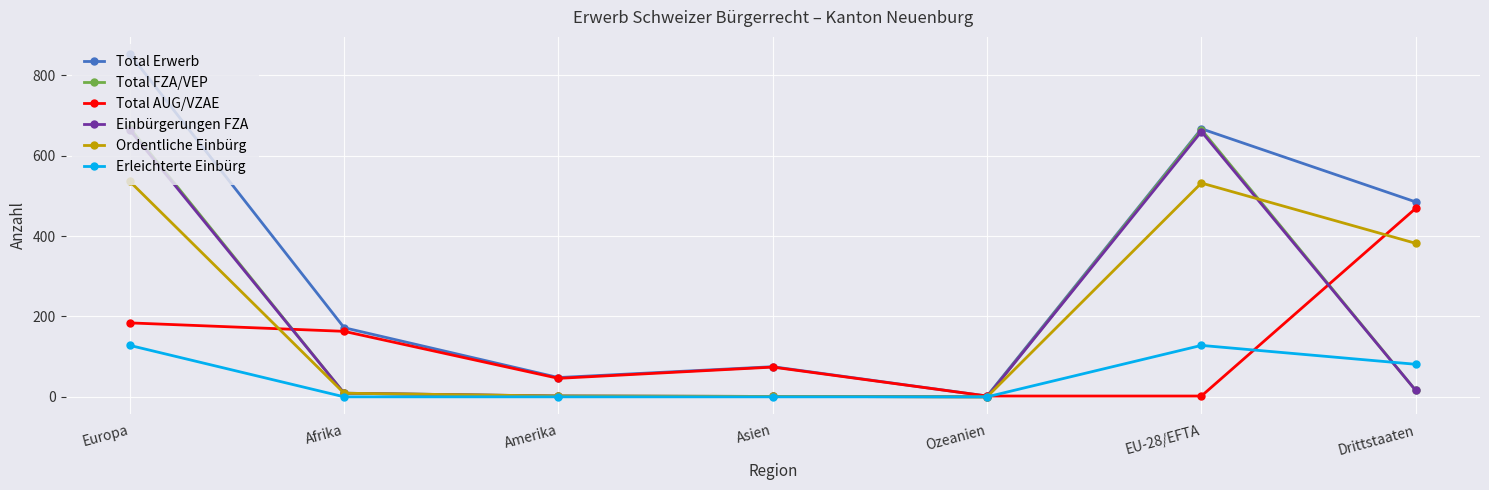

At which category is the sum across all series the highest?

Europa